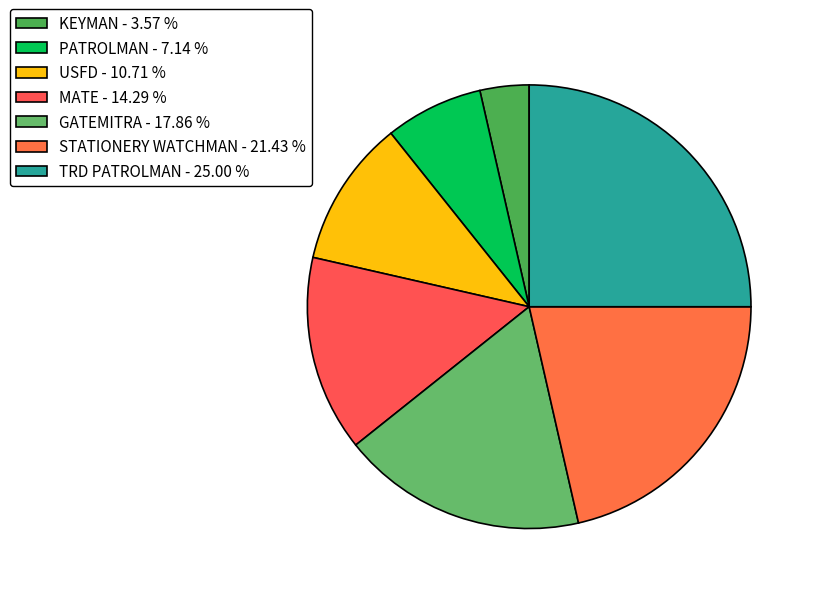

To the nearest percent, what is the difference between the GATEMITRA and PATROLMAN slice percentages?

11%